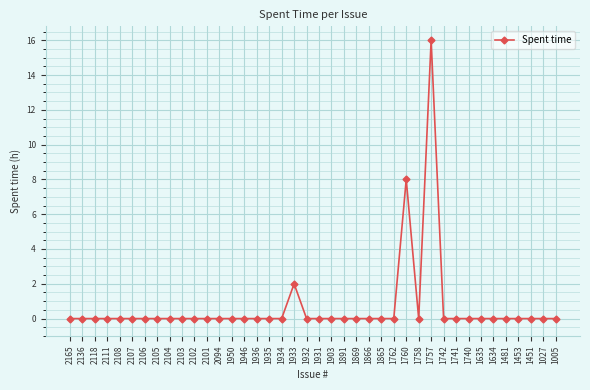

What is the difference between the maximum and minimum values?

16